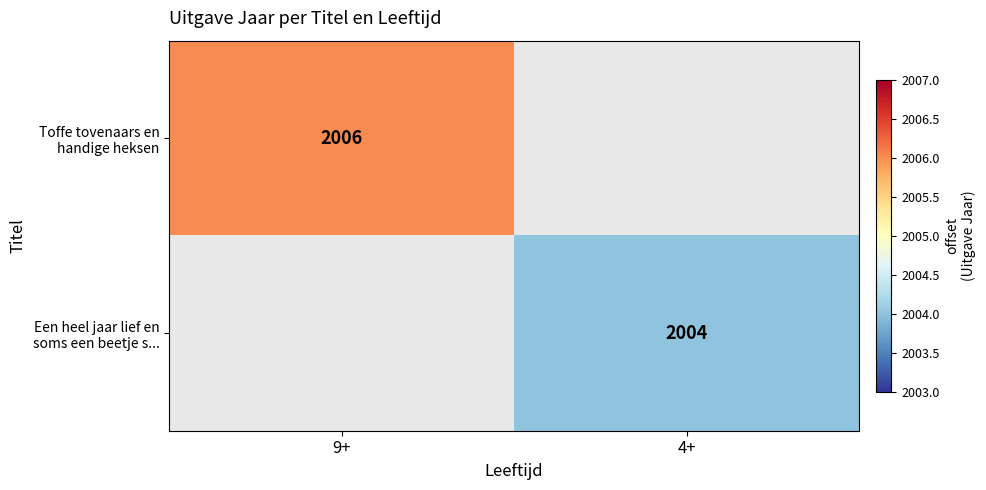

The value of Een heel jaar lief en soms een beetje s... at 4+ is 2004. True or false?

True